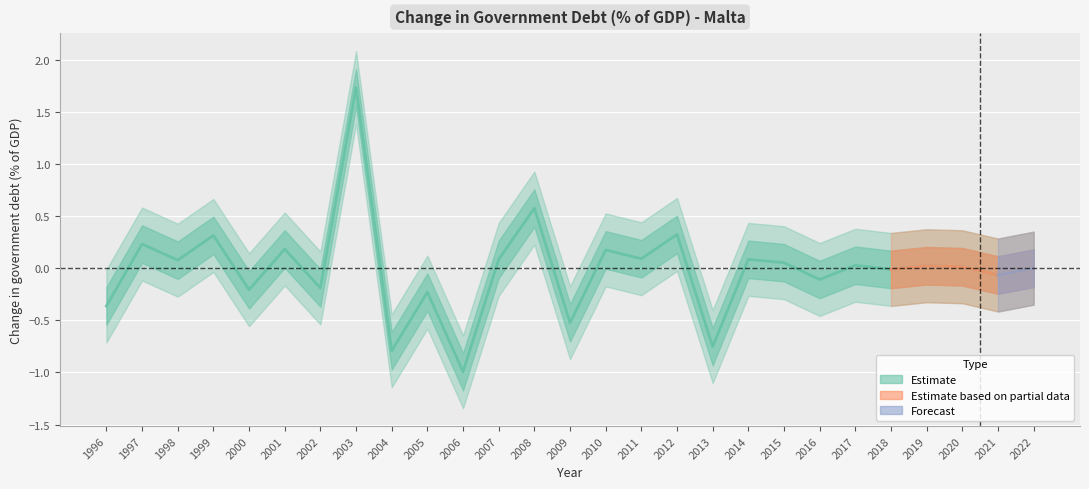

How many interior local valleys (lower than both neighbors) does the data have?

11